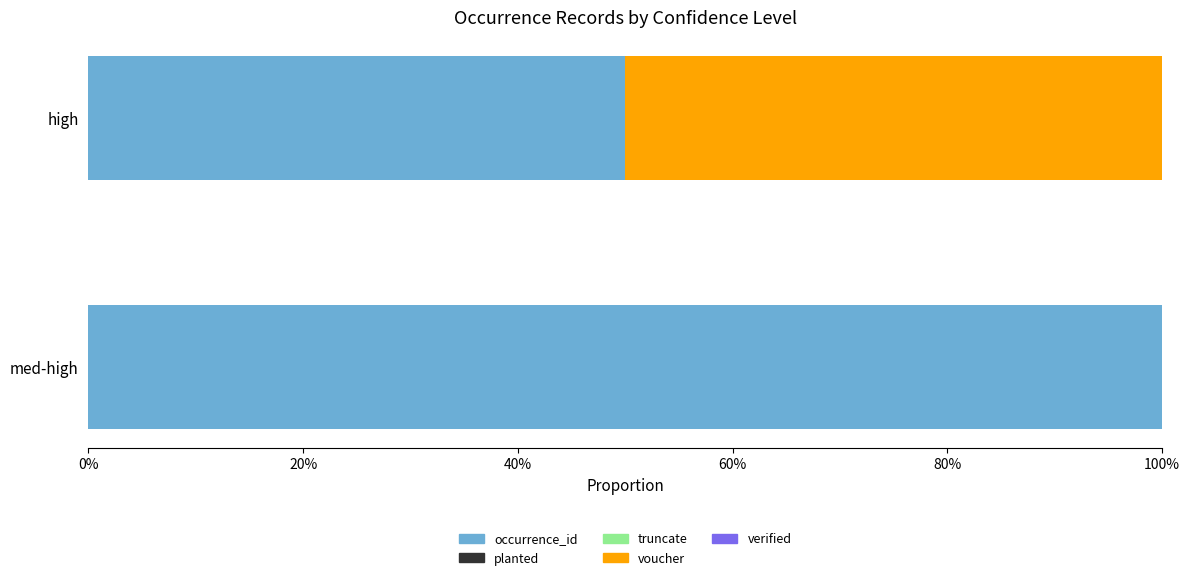

Reading left to right, what are all the values shown in this chart?

med-high: 189	0	0	0	0
high: 50	0	0	50	0